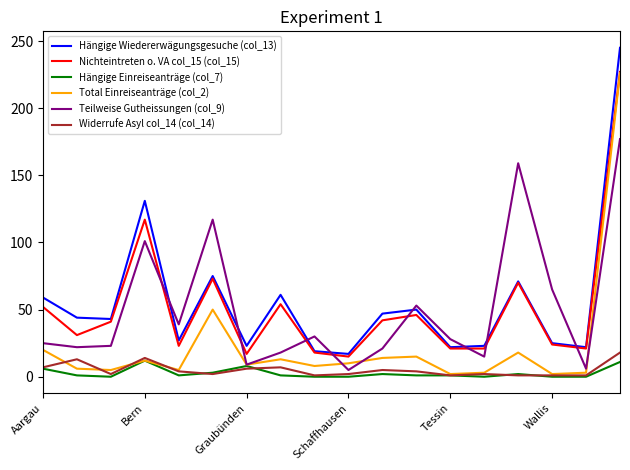

True or false: Hängige Wiedererwägungsgesuche (col_13) and Total Einreiseanträge (col_2) cross at least once.

False